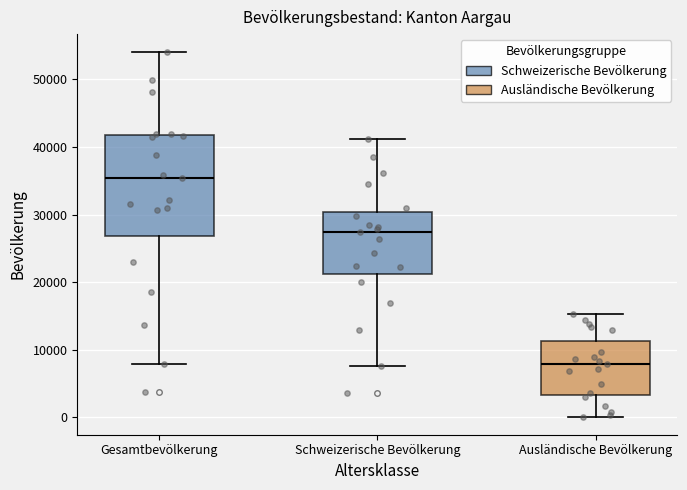

Comparing the boxes themselves (not the whiskers), which one is the tallest?

Gesamtbevölkerung